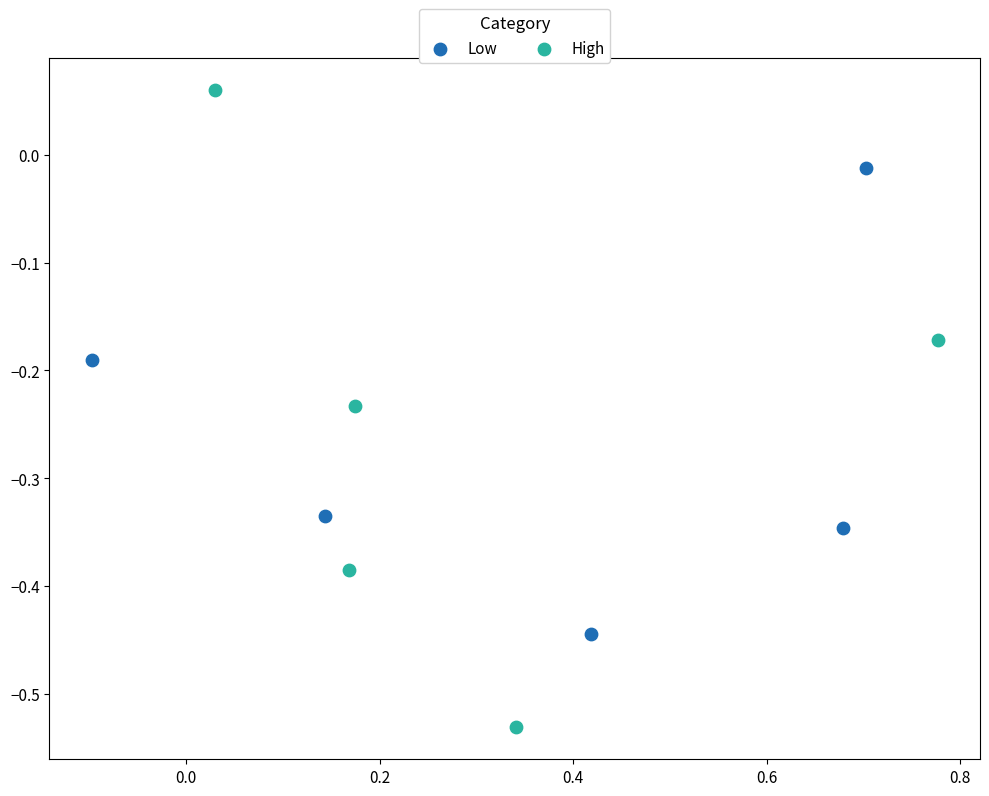

Which series has the widest spread of Y values?

High